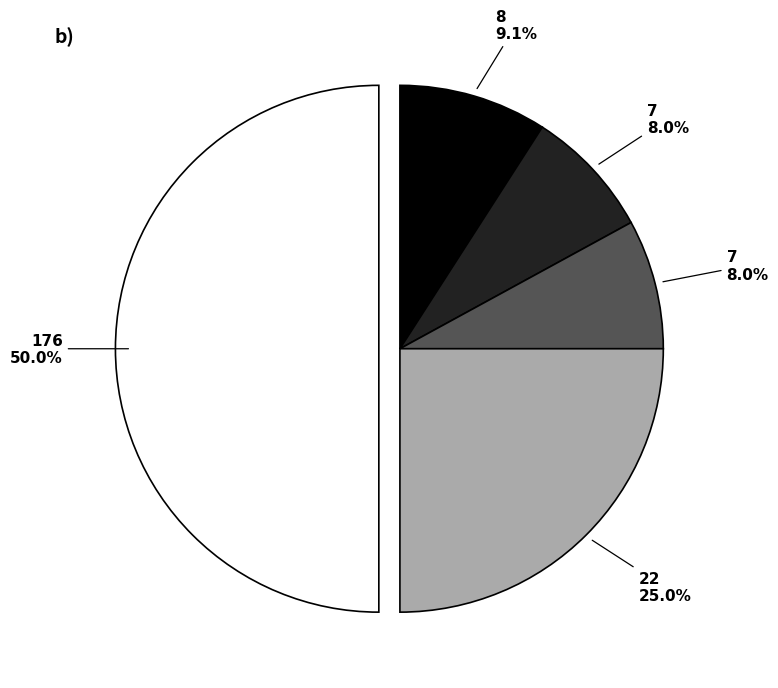

Count the number of slices in the pie.

5